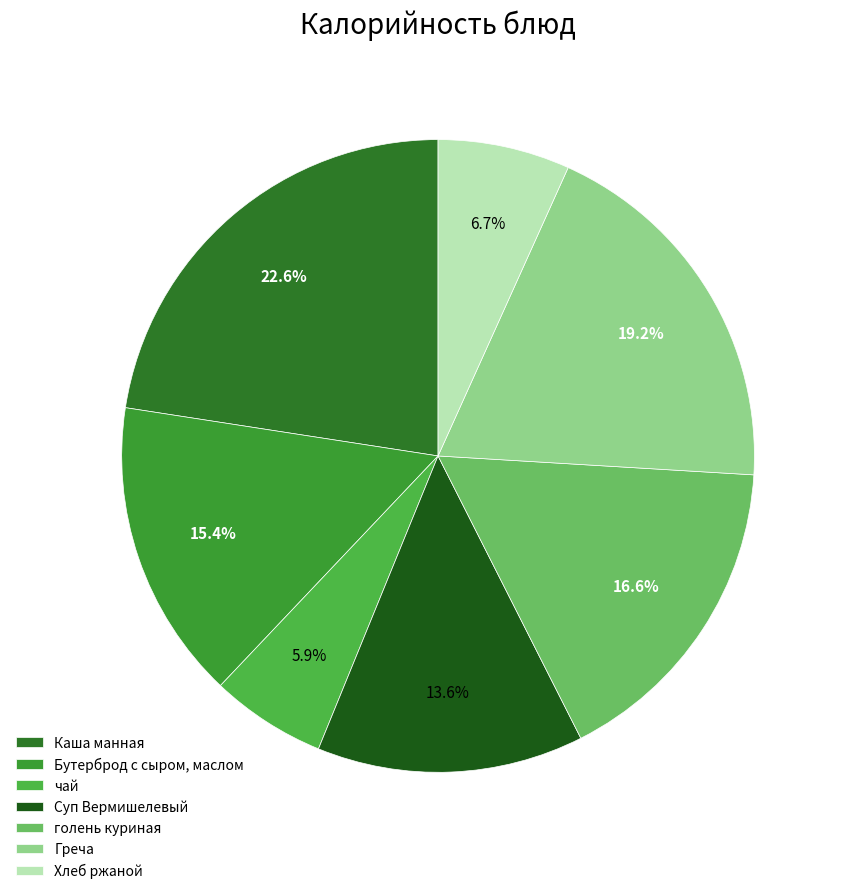

Count the number of slices in the pie.

7